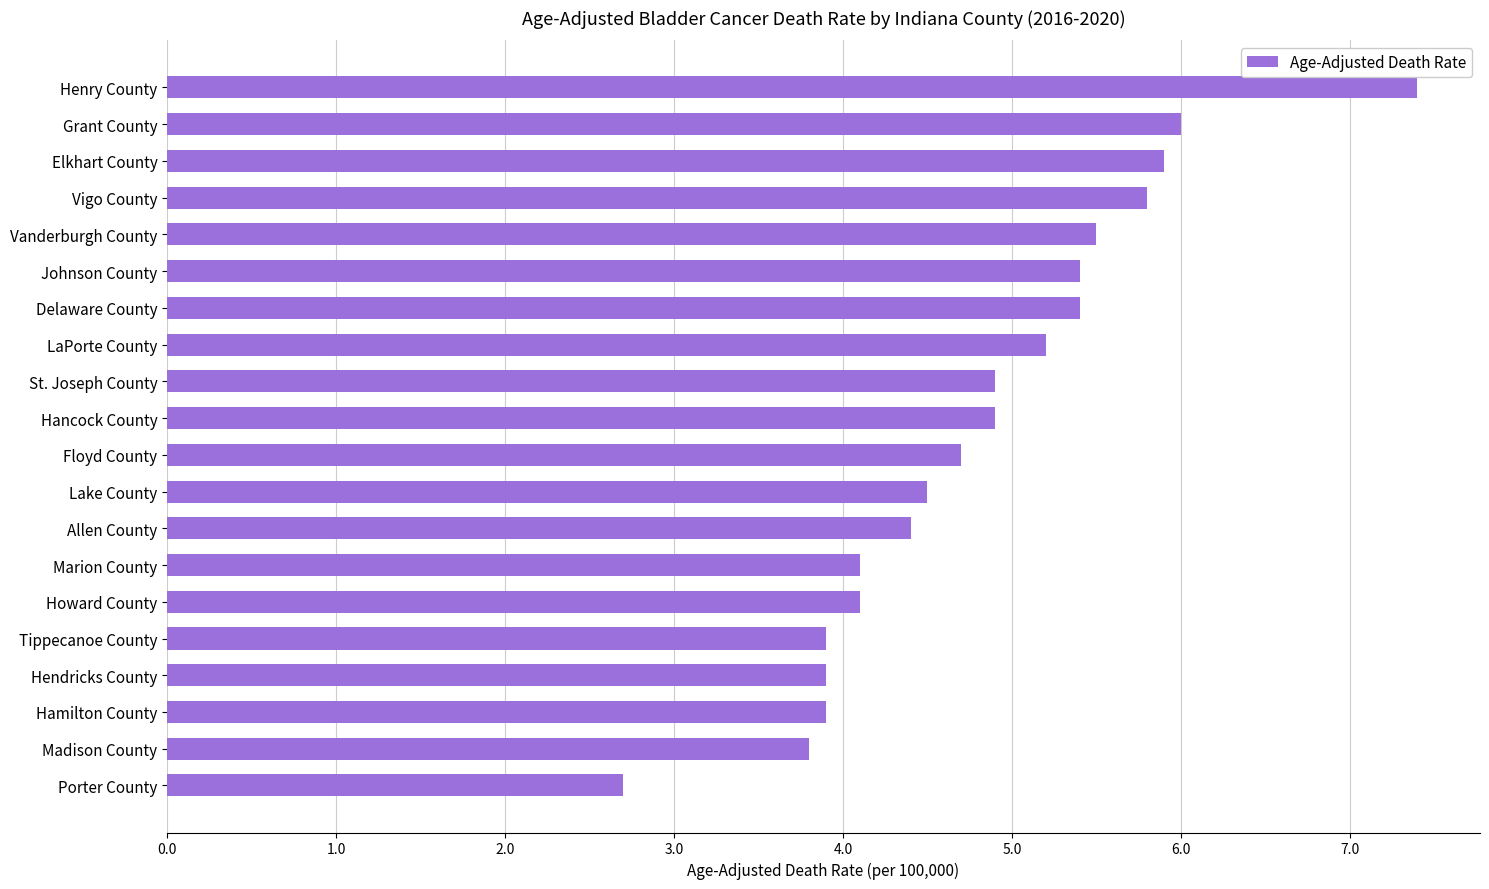

What is the greatest value displayed?

7.4